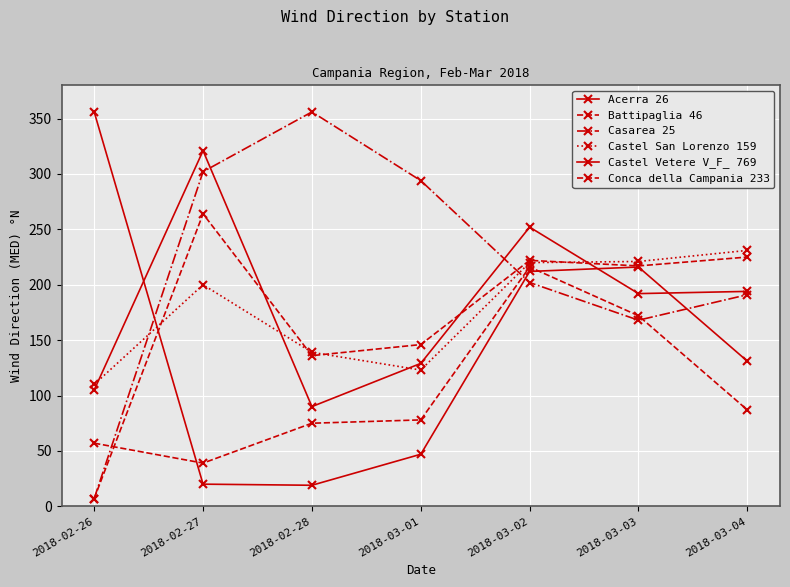

In Conca della Campania 233, how many points are higher than both neighbors (excluding endpoints)?

2